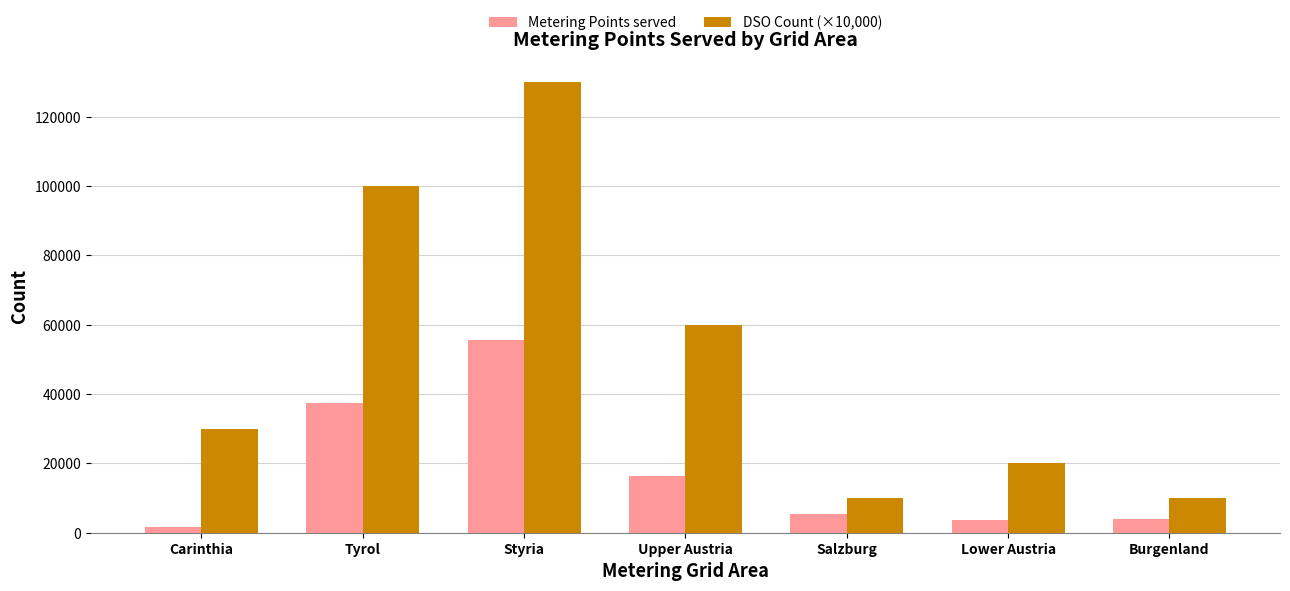

Is it true that Metering Points served equals 3969 at Burgenland?

True